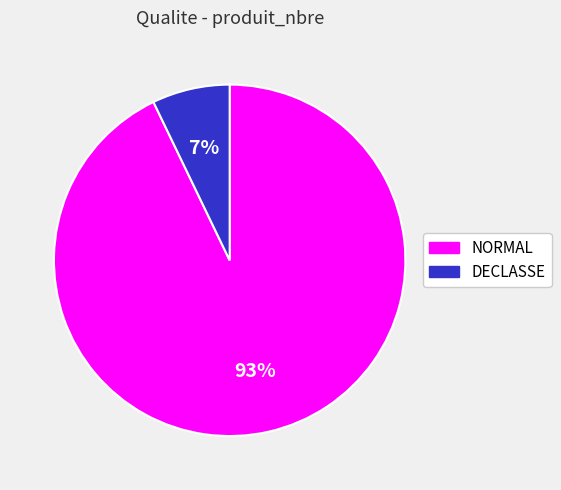

The NORMAL slice represents 99% of the pie. True or false?

False